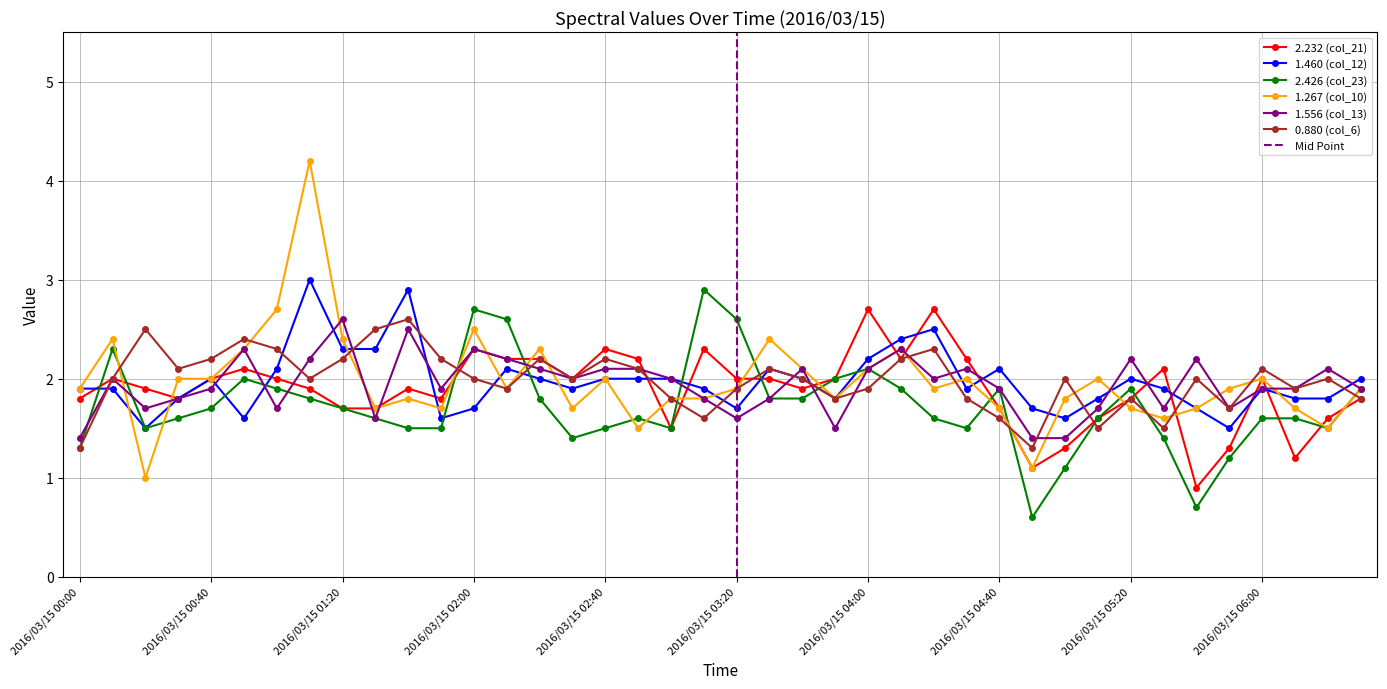

At which label does 2.426 (col_23) reach its minimum?

2016/03/15 04:50